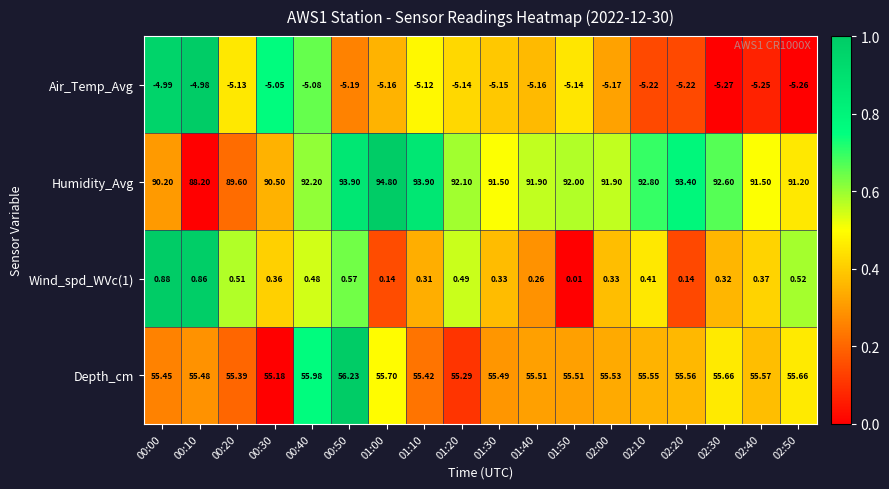

Which series has the largest range (max minus min)?

Humidity_Avg